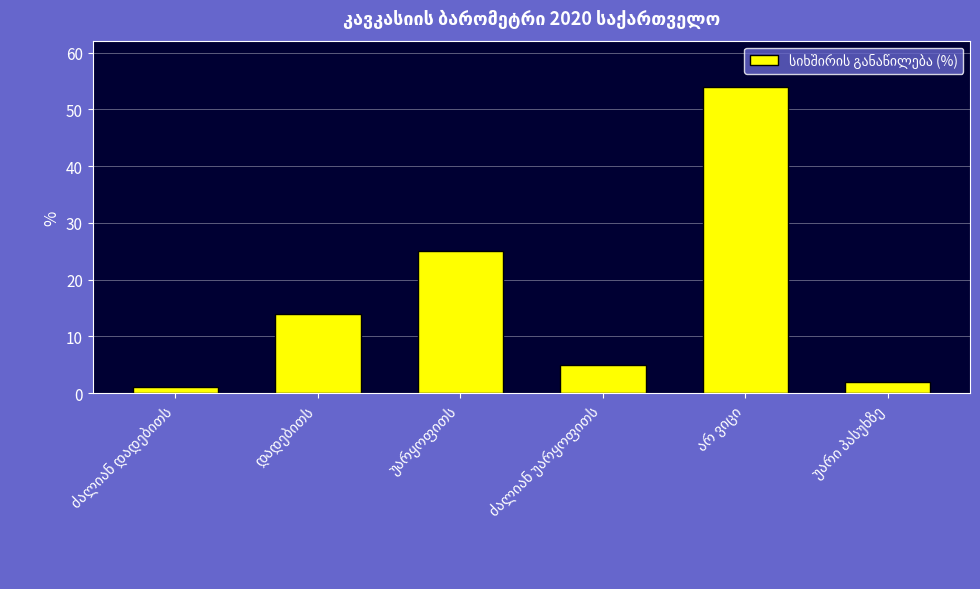

What is the greatest value displayed?

54